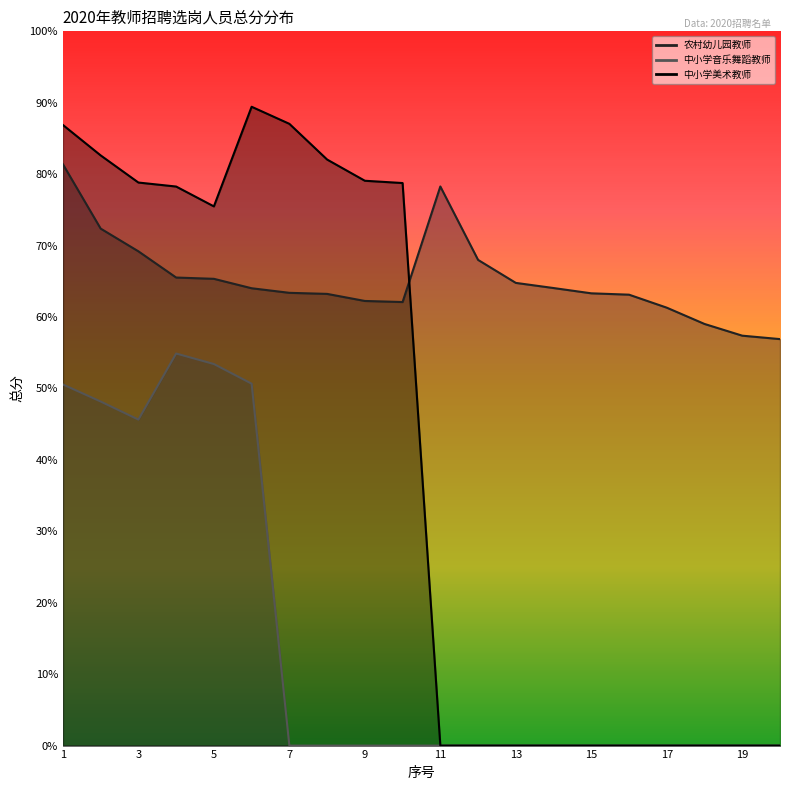

Where does the 农村幼儿园教师 series first go above 64?

1